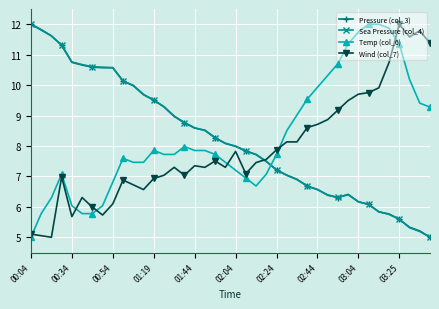

How many intersections are there between Sea Pressure (col_4) and Temp (col_6)?

1